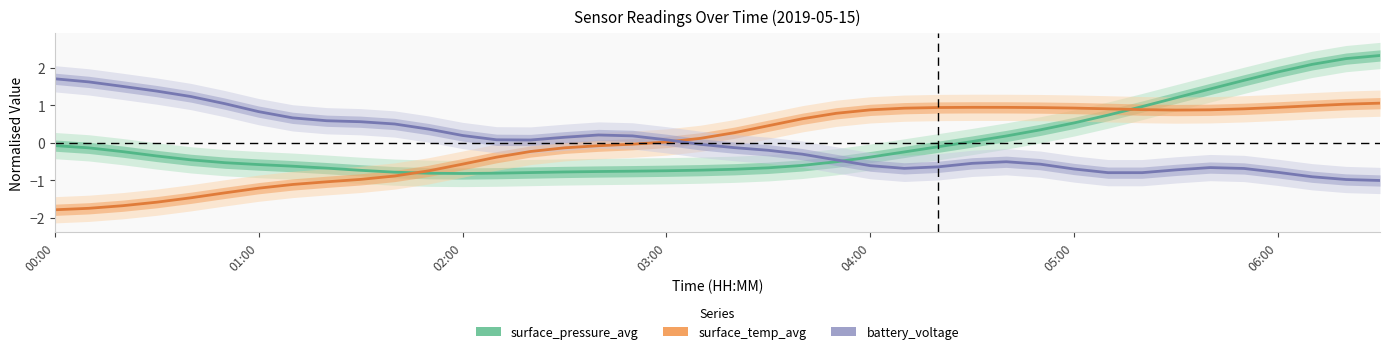

True or false: surface_temp_avg and battery_voltage intersect in this chart.

True